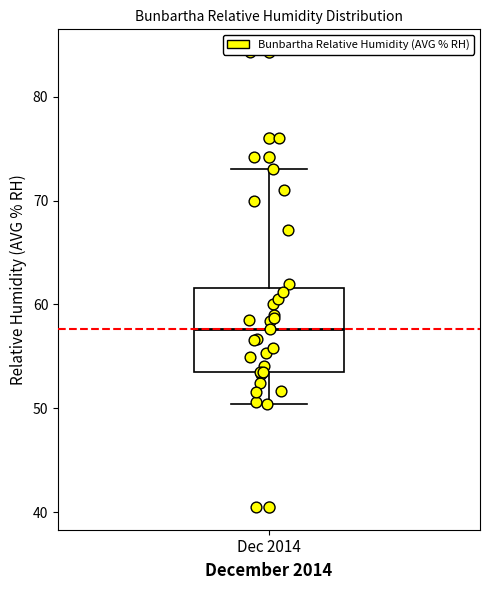

Where is the upper edge of the box for Dec 2014 on the y-axis? The values are not printed on the chart, so give them approximately, as read against the axis.

62